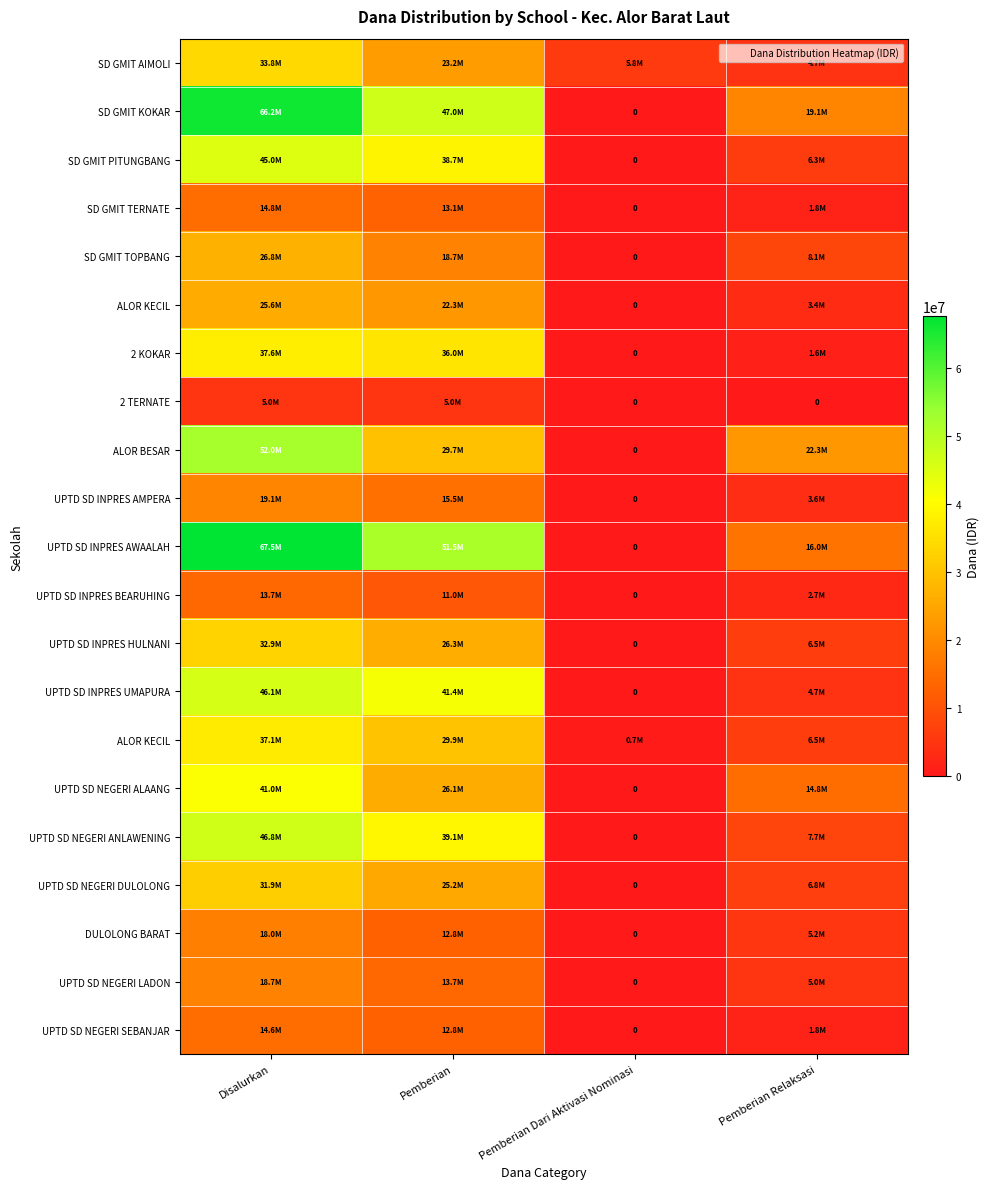

At which category is the sum across all series the highest?

Disalurkan